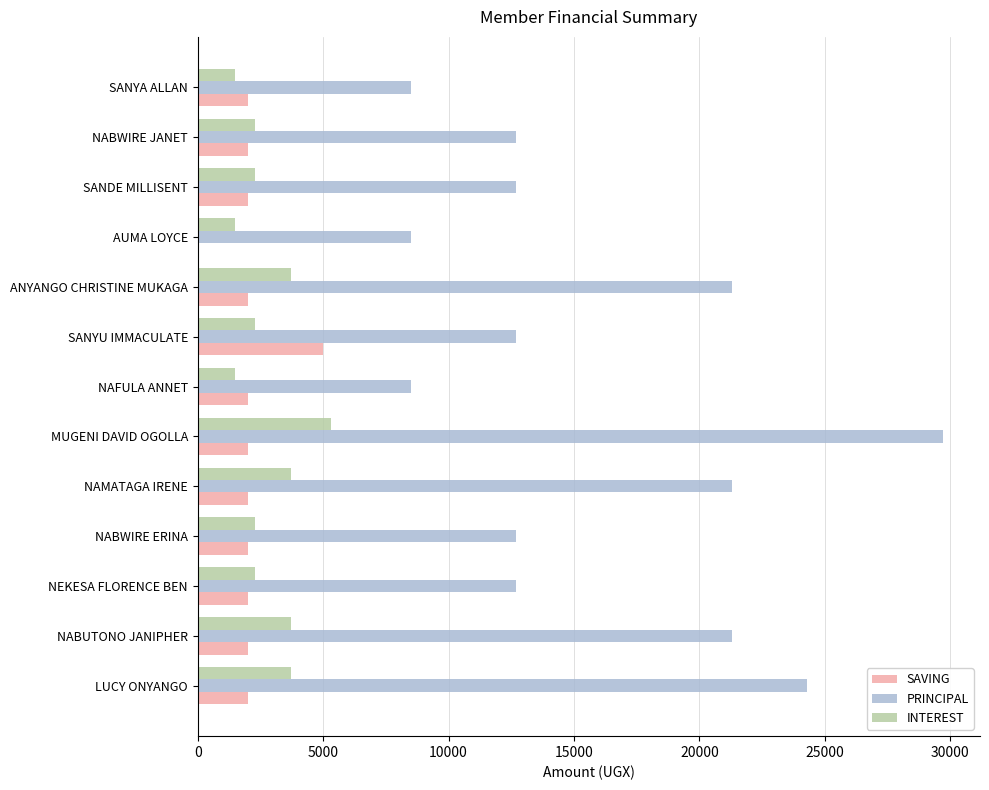

Which series has the largest range (max minus min)?

PRINCIPAL